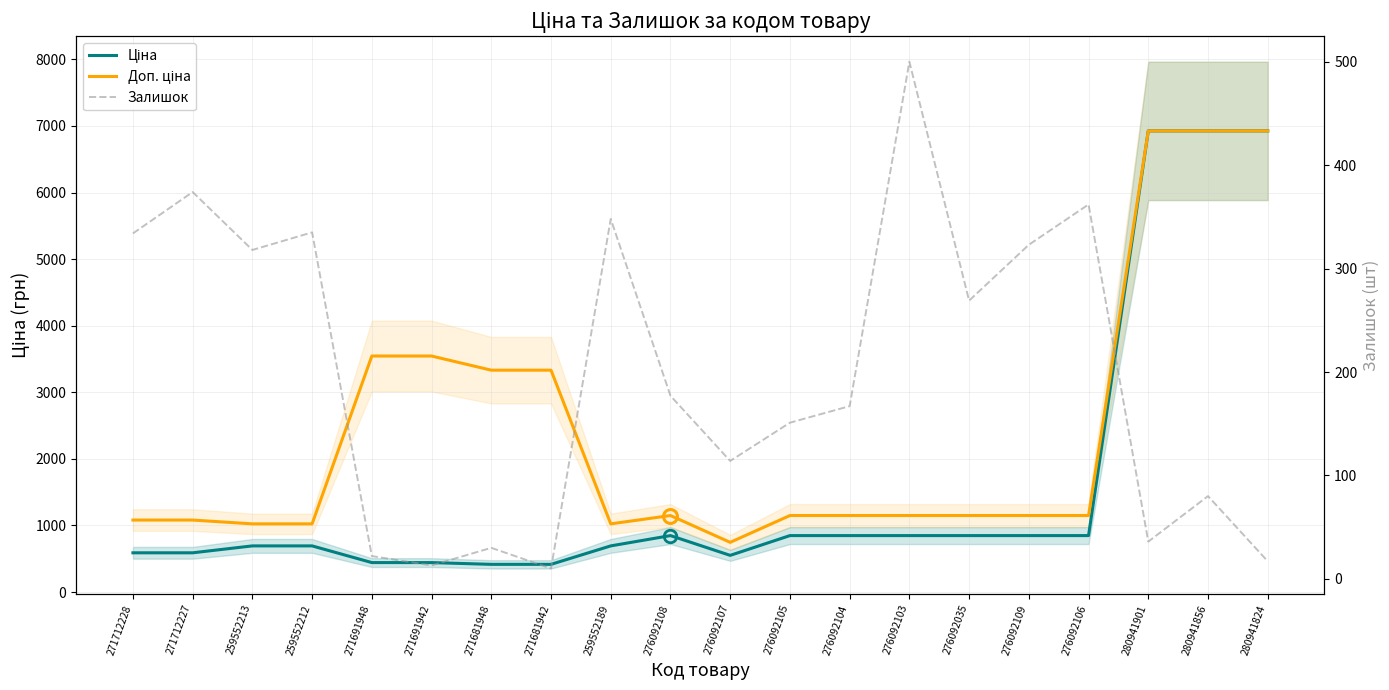

The Залишок series shows 10.0 at 271681942. True or false?

True